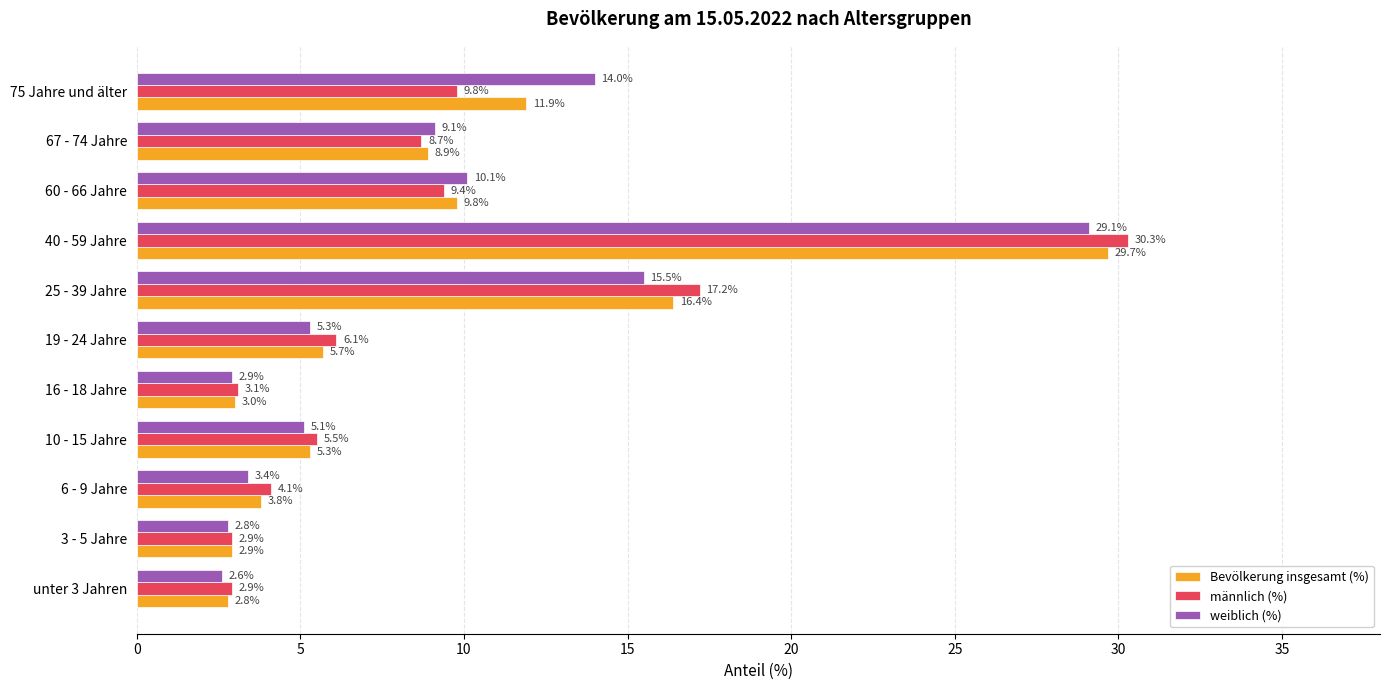

Read the männlich (%) value at 16 - 18 Jahre.

3.1